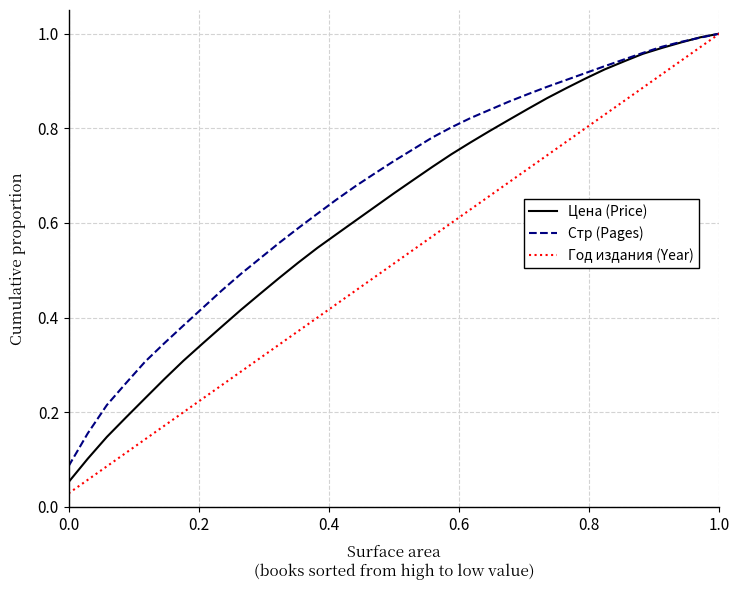

Which series has the largest total across all categories?

Стр (Pages)